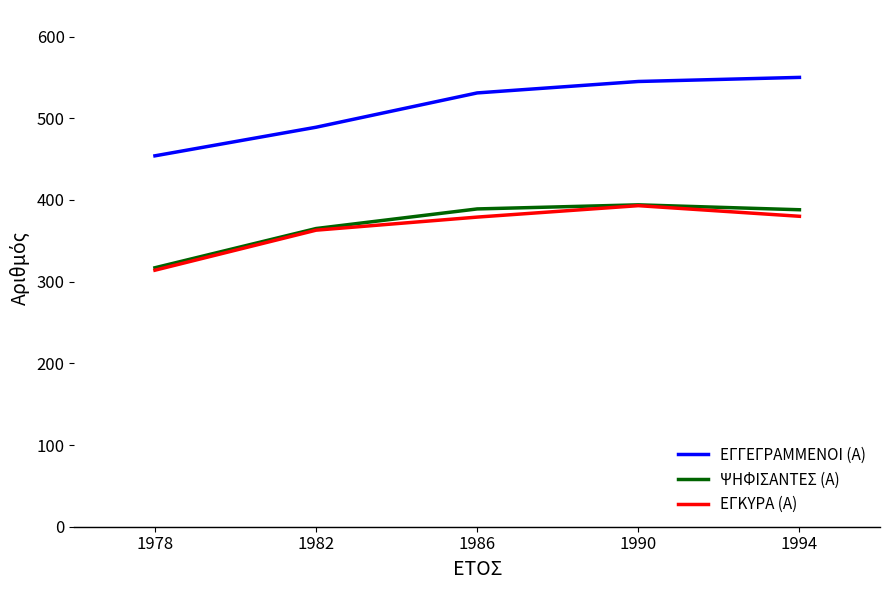

At how many categories does at least one series exceed 348?

5